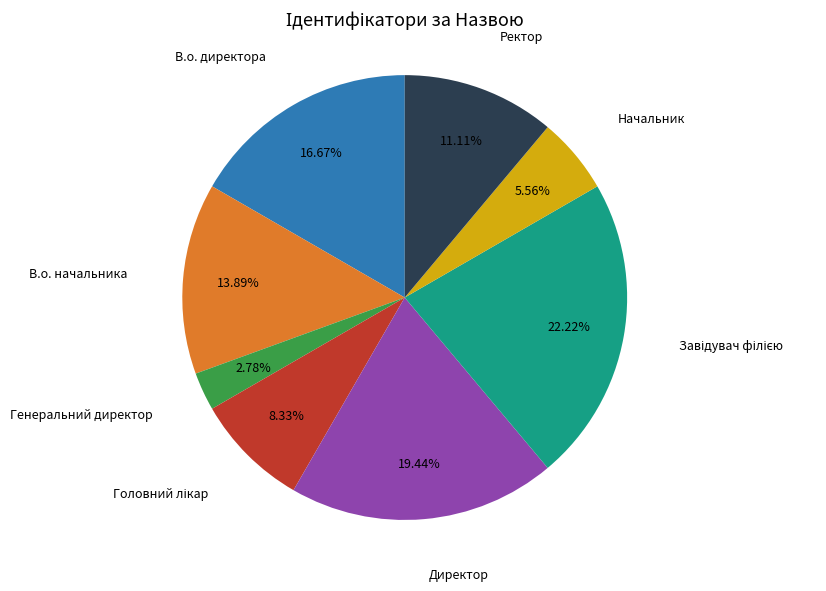

What percentage is the Начальник slice, to the nearest percent?

6%